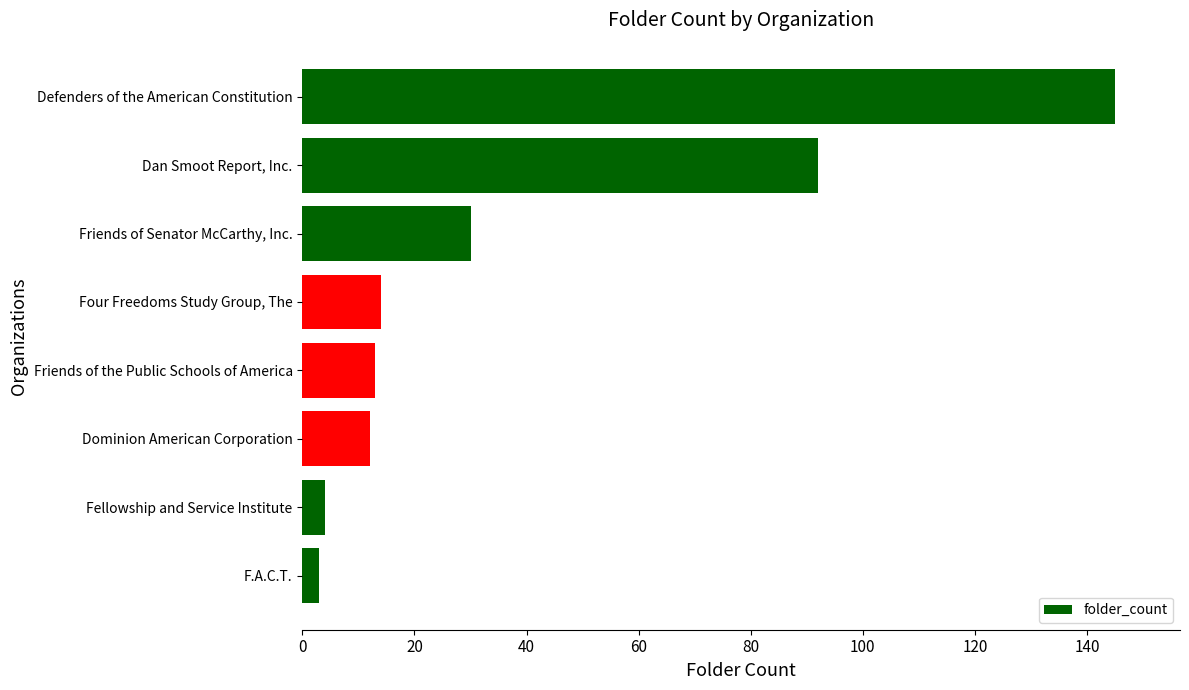

Approximately how many times larger is the value at Four Freedoms Study Group, The compared to Fellowship and Service Institute?

3.5